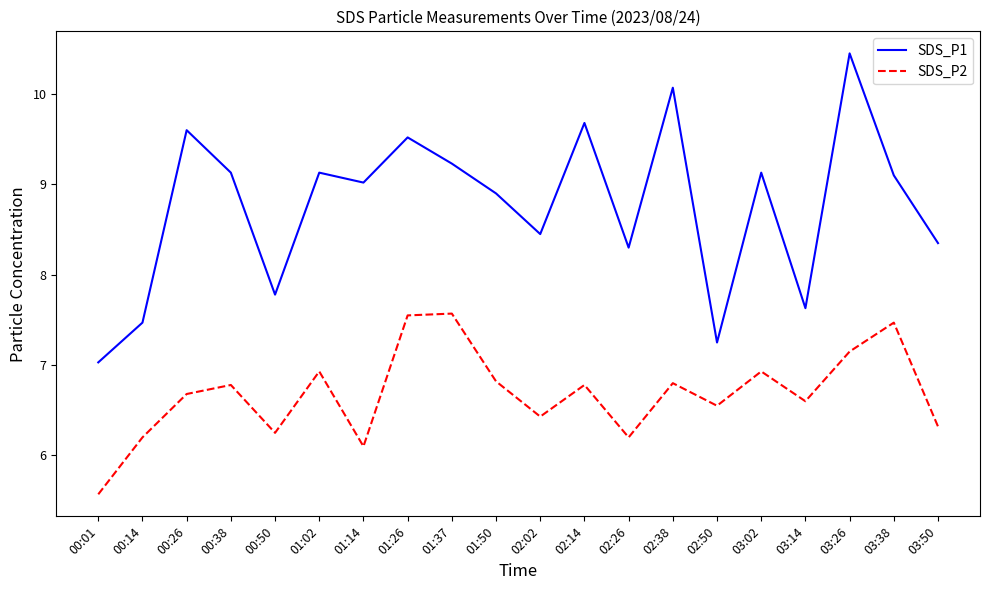

True or false: SDS_P1 has more than 1 interior local peaks.

True